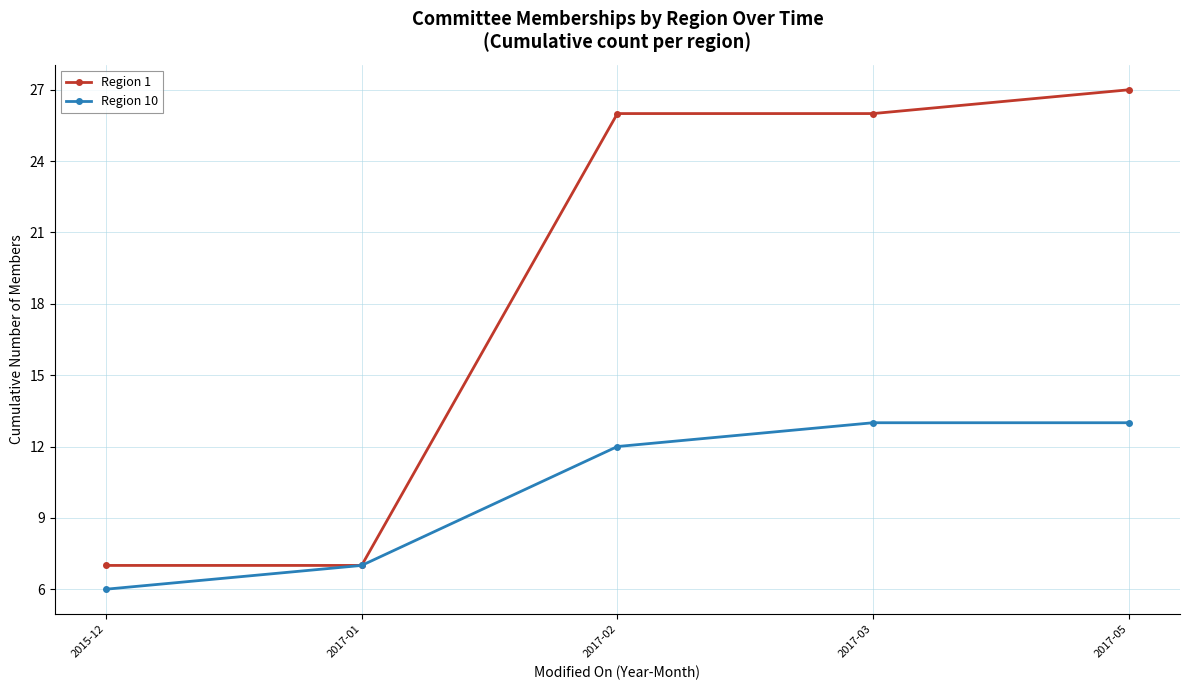

List the series in order of their overall mean, lowest first.

Region 10, Region 1